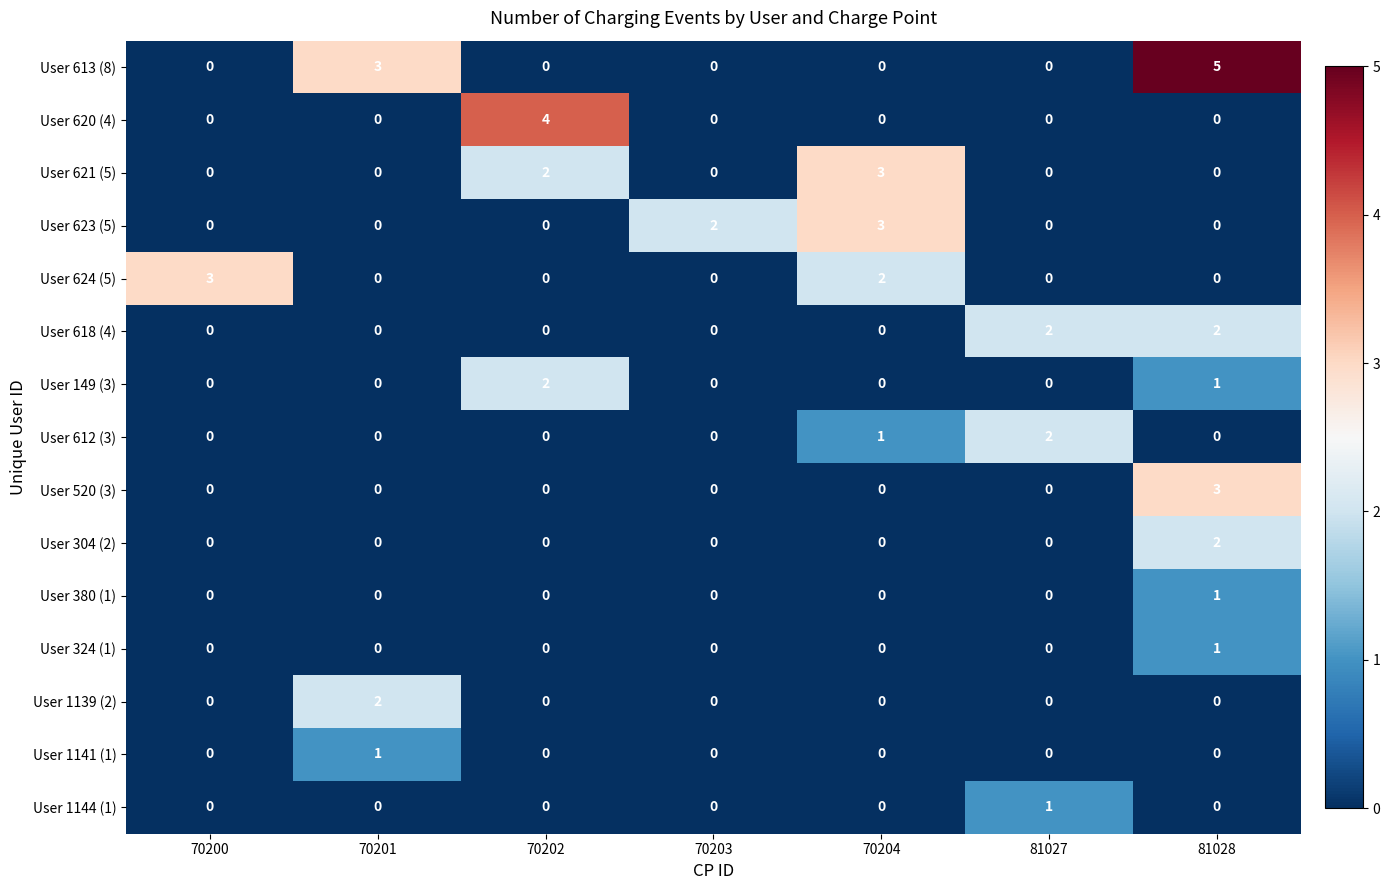

At which category is the sum across all series the highest?

81028